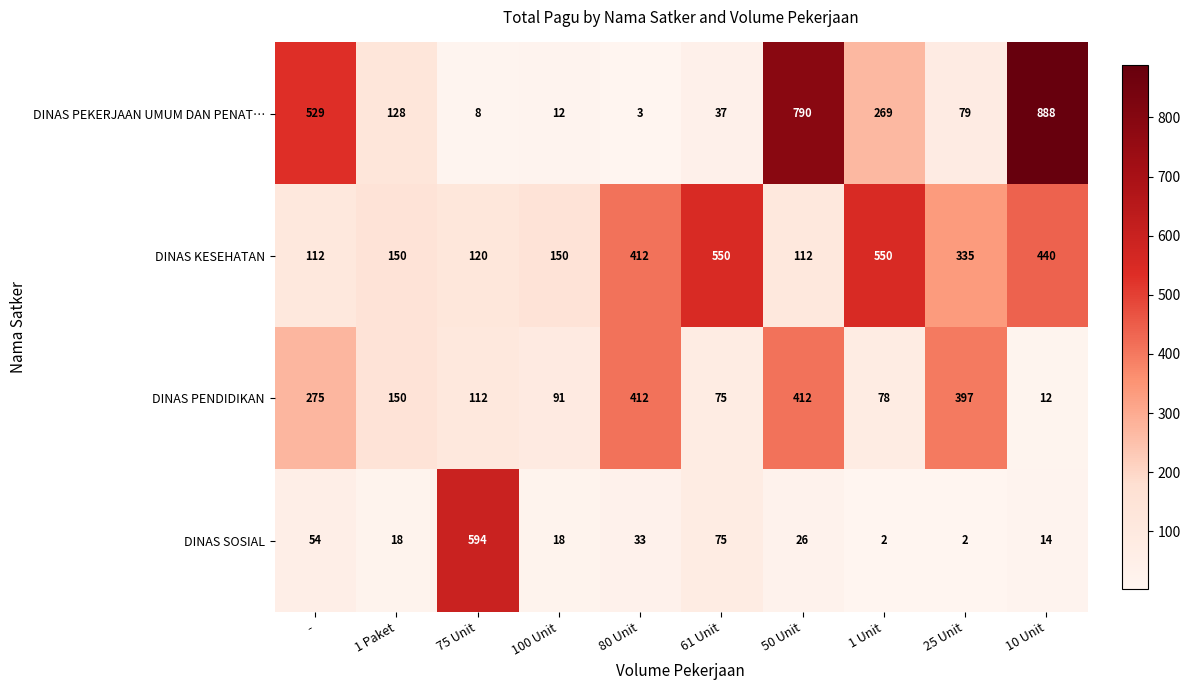

Where does the DINAS KESEHATAN series first go above 335?

80 Unit